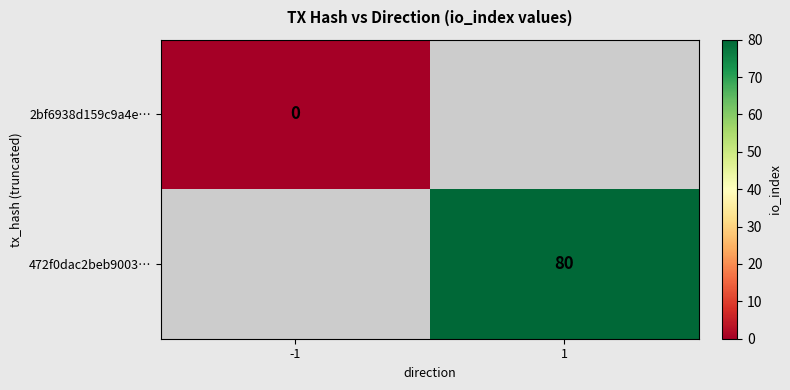

Is it true that 472f0dac2beb9003… equals 80 at 1?

True